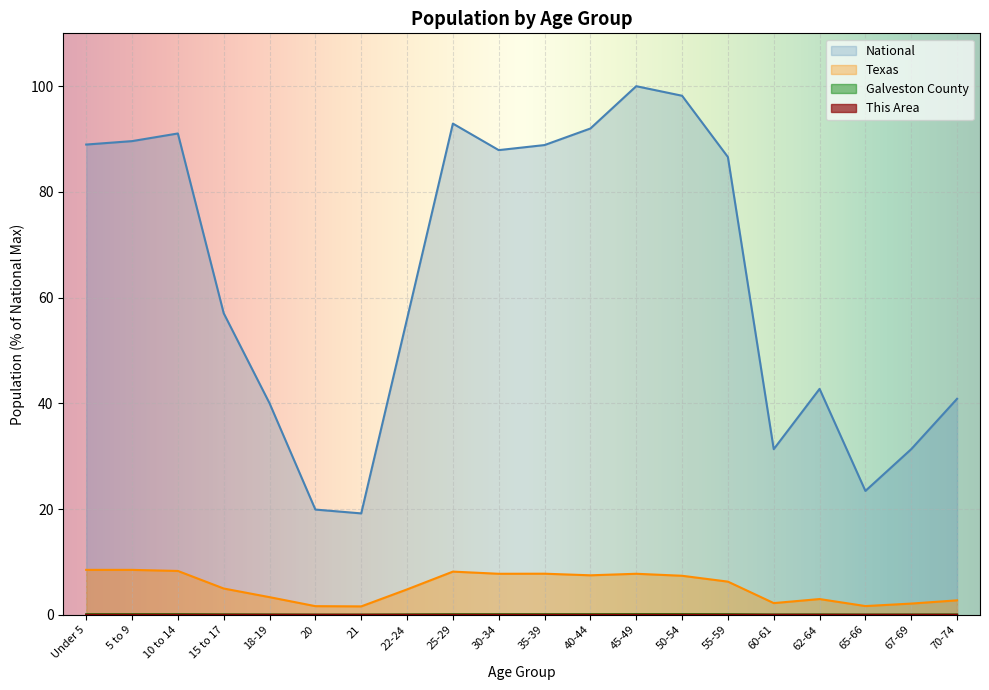

Rank the series by their maximum value, from lowest to highest.

This Area, Galveston County, Texas, National